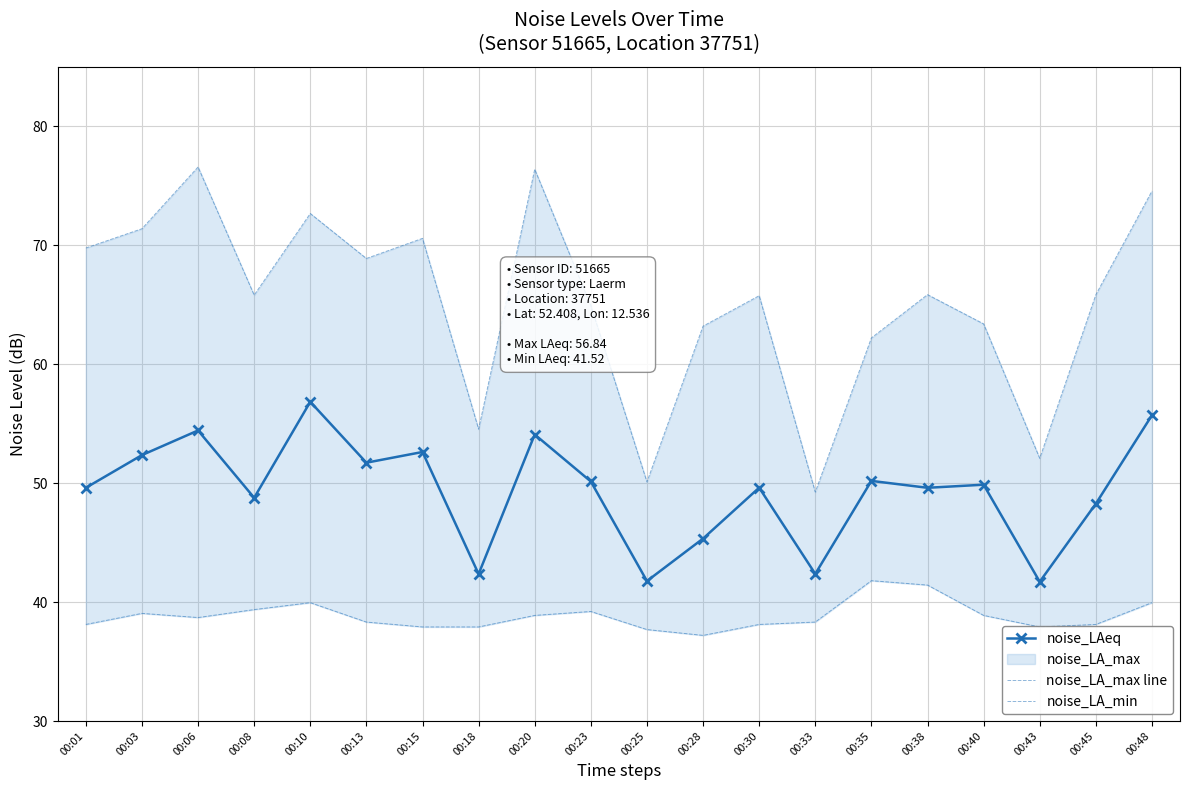

What is the value of the noise_LA_min point at the 4th from the left?

39.4